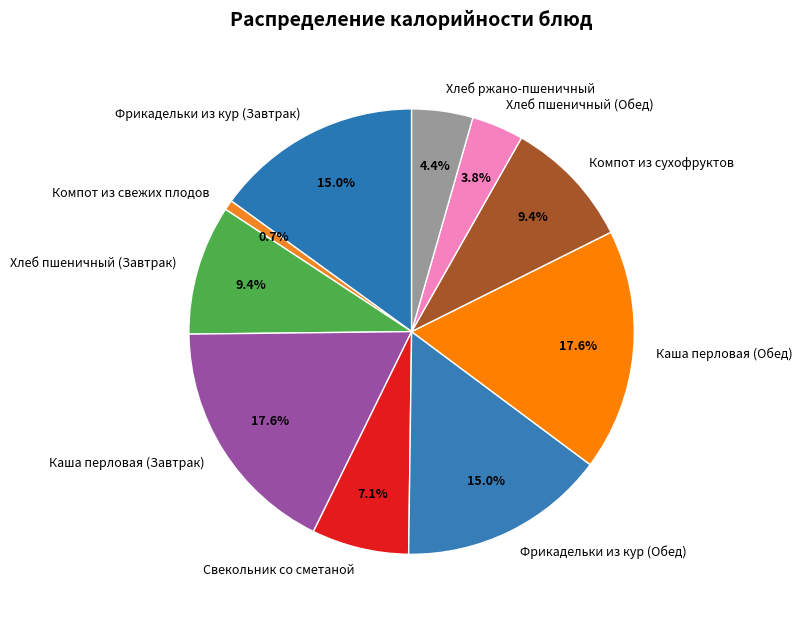

How many segments does this pie chart have?

10